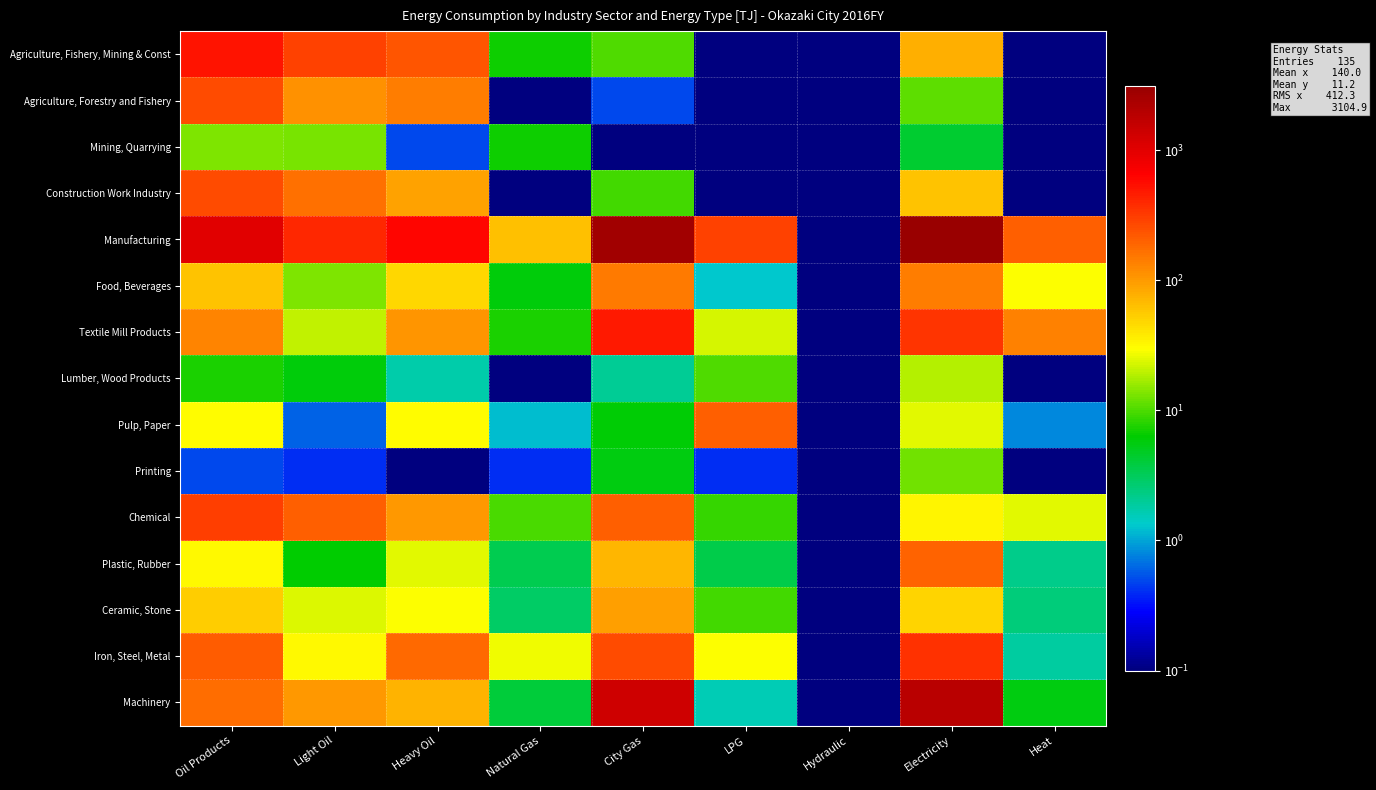

Reading right to left, transcribe all the data shown in this chart.

Agriculture, Fishery, Mining & Const: Heat=0.0	Electricity=76.7	Hydraulic=0.0	LPG=0.0	City Gas=10.1	Natural Gas=6.8	Heavy Oil=232.8	Light Oil=290.2	Oil Products=523.0
Agriculture, Forestry and Fishery: Heat=0.0	Electricity=11.2	Hydraulic=0.0	LPG=0.0	City Gas=0.5	Natural Gas=0.0	Heavy Oil=143.0	Light Oil=111.0	Oil Products=254.0
Mining, Quarrying: Heat=0.0	Electricity=4.3	Hydraulic=0.0	LPG=0.0	City Gas=0.1	Natural Gas=6.8	Heavy Oil=0.5	Light Oil=13.0	Oil Products=13.5
Construction Work Industry: Heat=0.0	Electricity=61.2	Hydraulic=0.0	LPG=0.0	City Gas=9.5	Natural Gas=0.0	Heavy Oil=89.3	Light Oil=166.2	Oil Products=255.5
Manufacturing: Heat=200.7	Electricity=3104.9	Hydraulic=0.0	LPG=286.7	City Gas=2659.6	Natural Gas=62.4	Heavy Oil=597.2	Light Oil=408.5	Oil Products=1005.7
Food, Beverages: Heat=29.3	Electricity=139.8	Hydraulic=0.0	LPG=1.3	City Gas=148.9	Natural Gas=5.8	Heavy Oil=47.6	Light Oil=13.8	Oil Products=61.5
Textile Mill Products: Heat=133.7	Electricity=348.9	Hydraulic=0.0	LPG=22.7	City Gas=482.6	Natural Gas=7.3	Heavy Oil=107.5	Light Oil=20.5	Oil Products=128.1
Lumber, Wood Products: Heat=0.0	Electricity=18.5	Hydraulic=0.0	LPG=10.2	City Gas=2.0	Natural Gas=0.0	Heavy Oil=1.7	Light Oil=5.8	Oil Products=7.5
Pulp, Paper: Heat=0.8	Electricity=25.1	Hydraulic=0.0	LPG=199.9	City Gas=6.0	Natural Gas=1.2	Heavy Oil=30.2	Light Oil=0.6	Oil Products=30.8
Printing: Heat=0.1	Electricity=12.7	Hydraulic=0.0	LPG=0.4	City Gas=5.5	Natural Gas=0.4	Heavy Oil=0.1	Light Oil=0.4	Oil Products=0.5
Chemical: Heat=24.6	Electricity=33.6	Hydraulic=0.0	LPG=8.7	City Gas=205.7	Natural Gas=9.9	Heavy Oil=102.8	Light Oil=201.7	Oil Products=304.5
Plastic, Rubber: Heat=2.2	Electricity=195.6	Hydraulic=0.0	LPG=3.6	City Gas=70.5	Natural Gas=3.5	Heavy Oil=24.9	Light Oil=6.3	Oil Products=31.2
Ceramic, Stone: Heat=2.5	Electricity=48.4	Hydraulic=0.0	LPG=9.4	City Gas=93.2	Natural Gas=2.9	Heavy Oil=29.5	Light Oil=23.4	Oil Products=52.8
Iron, Steel, Metal: Heat=1.9	Electricity=357.9	Hydraulic=0.0	LPG=28.8	City Gas=261.0	Natural Gas=27.2	Heavy Oil=176.8	Light Oil=32.3	Oil Products=209.0
Machinery: Heat=5.6	Electricity=1906.3	Hydraulic=0.0	LPG=1.6	City Gas=1380.4	Natural Gas=4.1	Heavy Oil=74.8	Light Oil=101.1	Oil Products=175.9